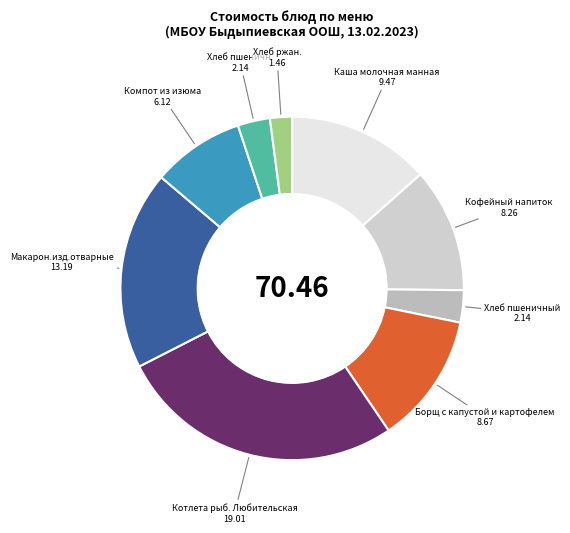

Does Кофейный напиток account for over 50% of the chart?

No